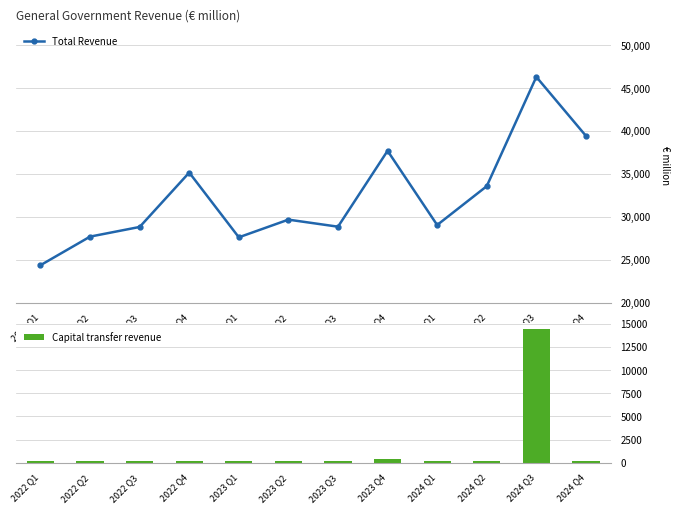

The Total Revenue series shows 35142 at 2022 Q4. True or false?

True